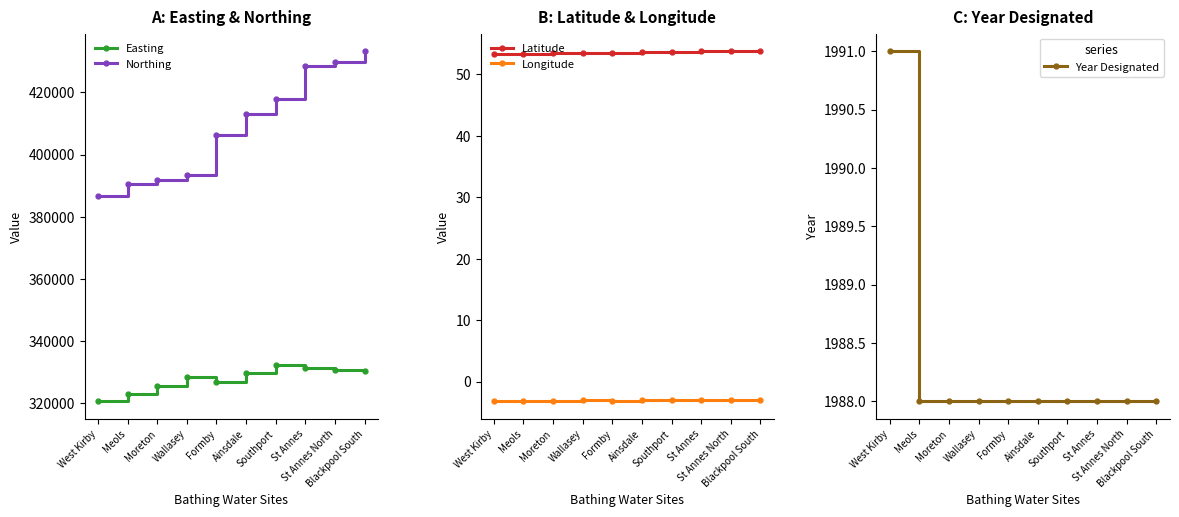

What are all the series names shown in the legend?

Easting, Northing, Latitude, Longitude, Year Designated